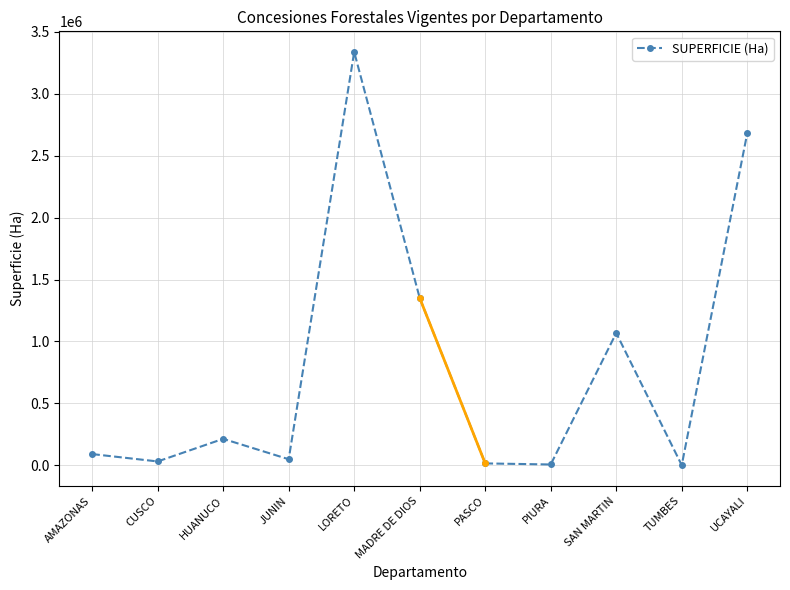

At which category does the data reach its first local peak?

HUANUCO